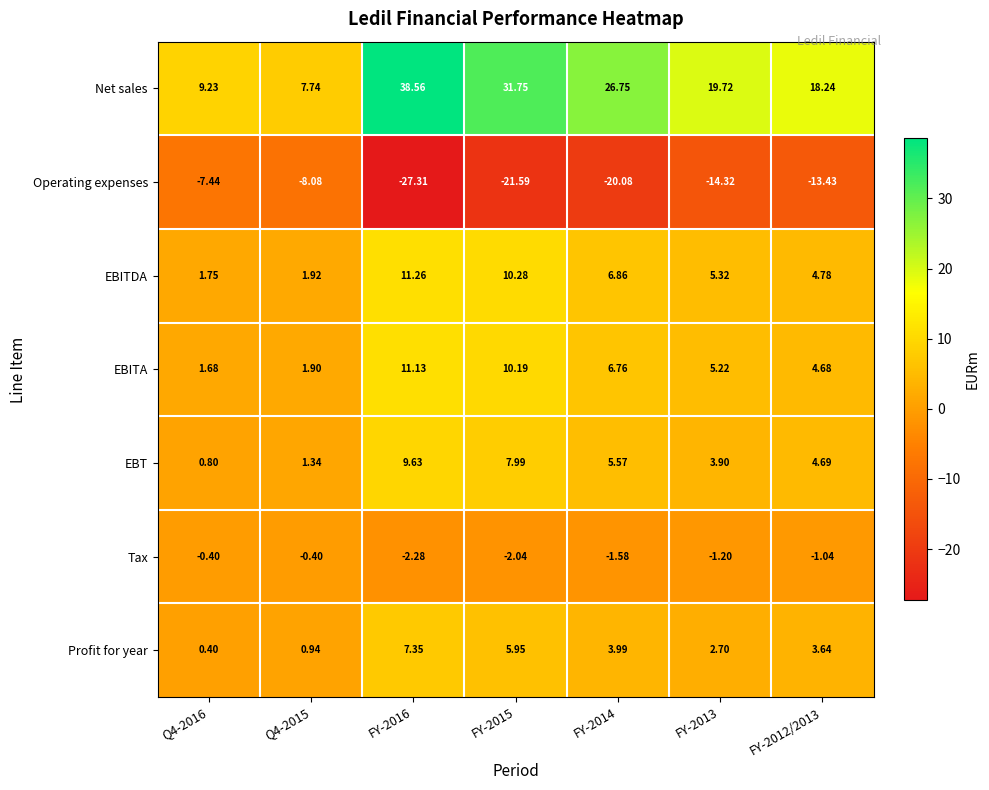

Rank the series at FY-2013 from highest to lowest value.

Net sales, EBITDA, EBITA, EBT, Profit for year, Tax, Operating expenses